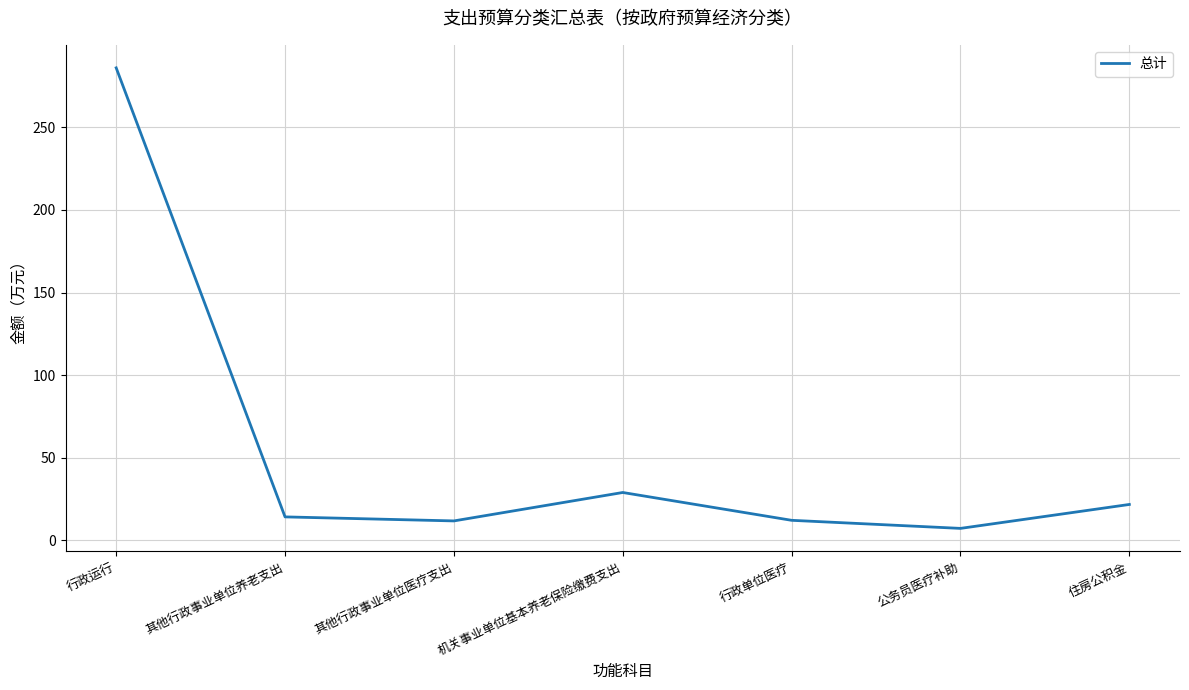

What position from the right is 行政单位医疗?

3